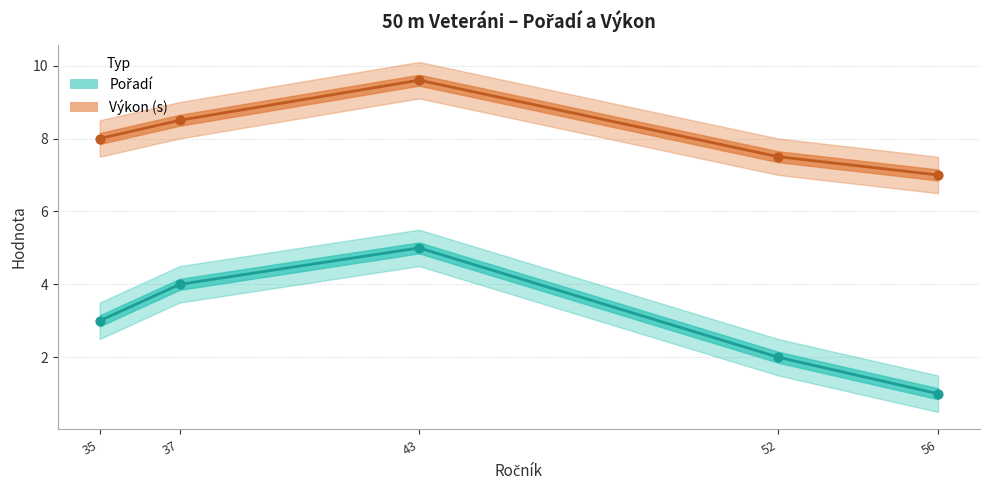

What are all the series names shown in the legend?

Pořadí, Výkon